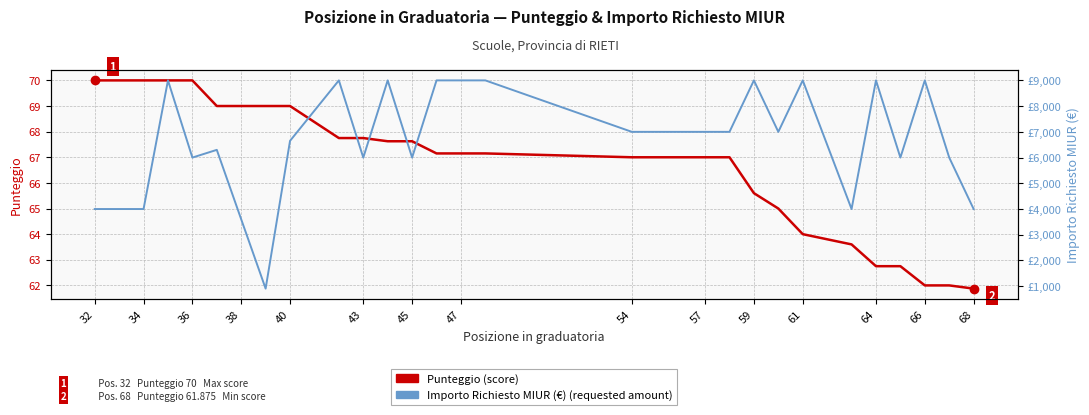

Is this an area chart (filled region under the line)?

No